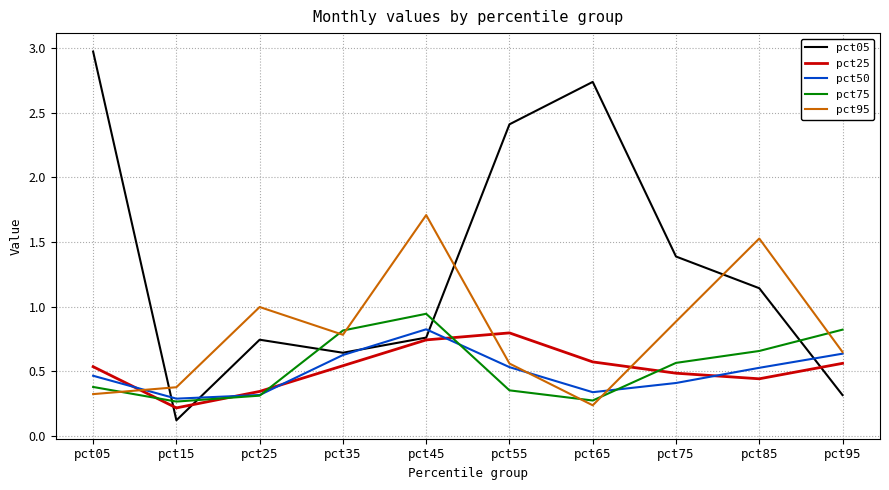

In pct05, how many points are lower than both neighbors (excluding endpoints)?

2